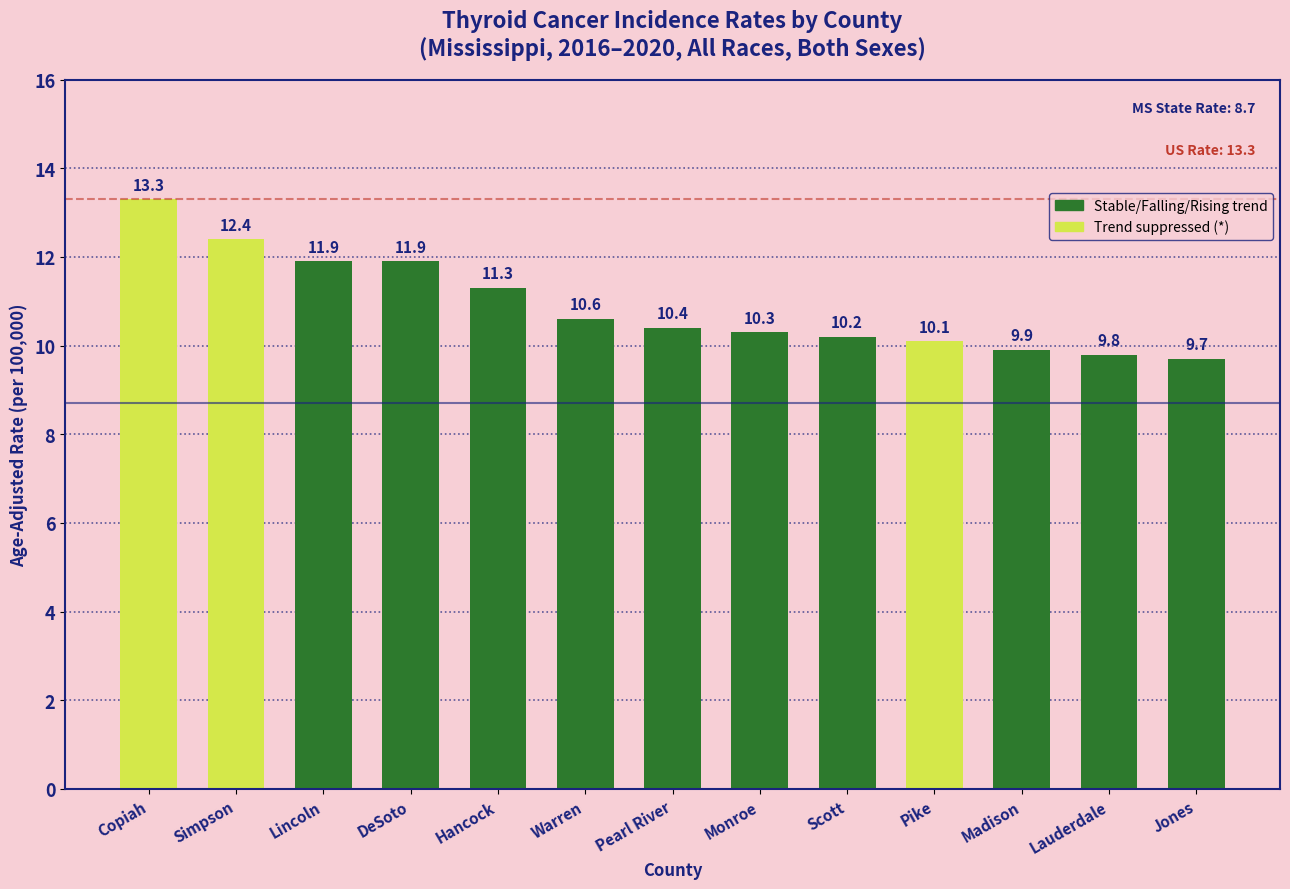

At which label is the value closest to 11?

Hancock